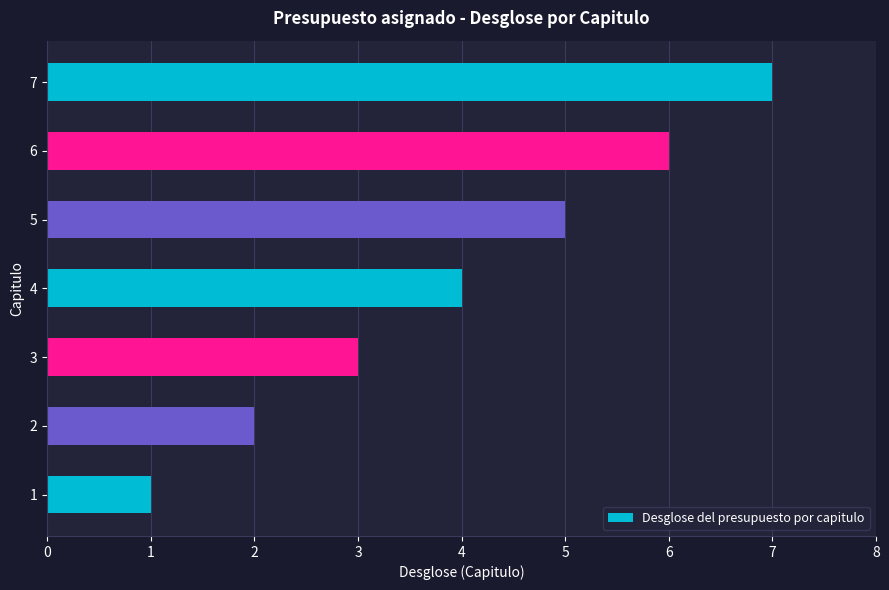

The chart shows a value of 2 at 1. True or false?

False